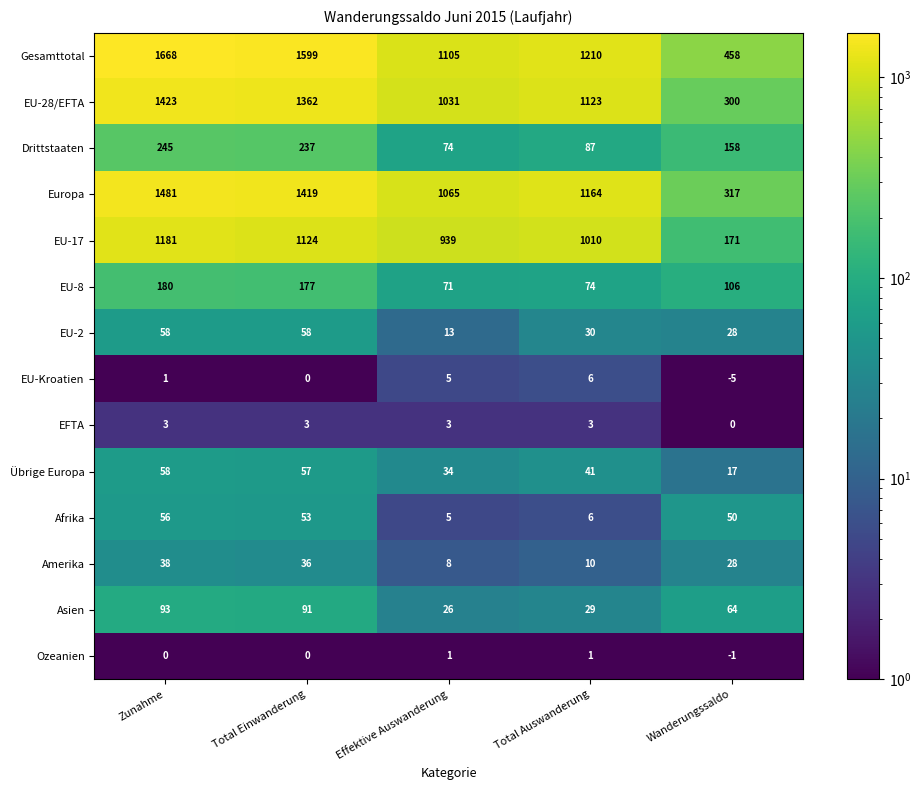

Which category has the lowest value across all series?

Wanderungssaldo